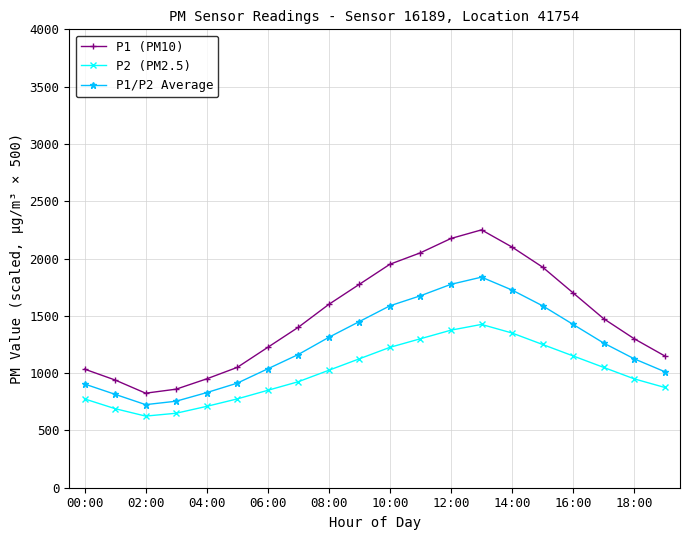

True or false: P1 (PM10) and P1/P2 Average intersect in this chart.

False